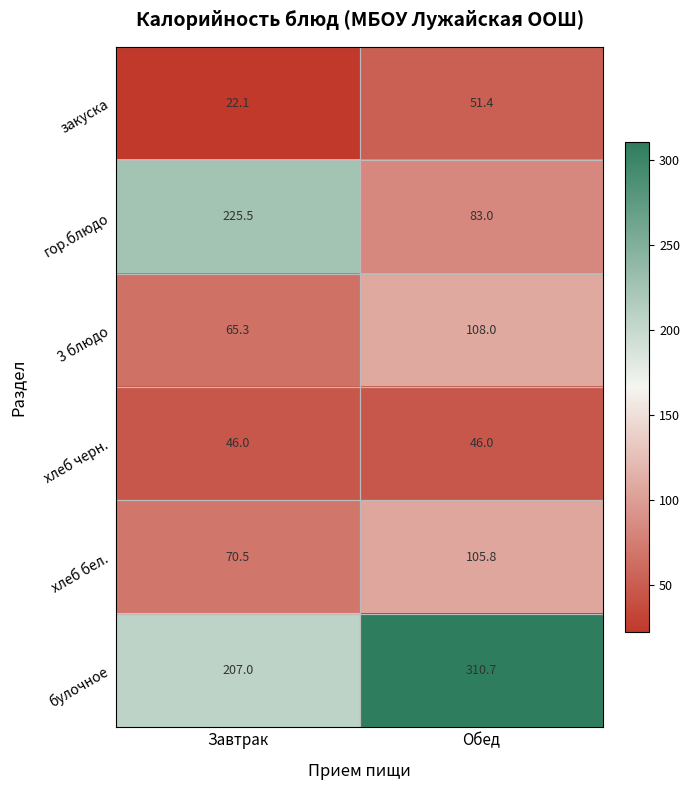

At which category does the chart reach its minimum across all series?

Завтрак